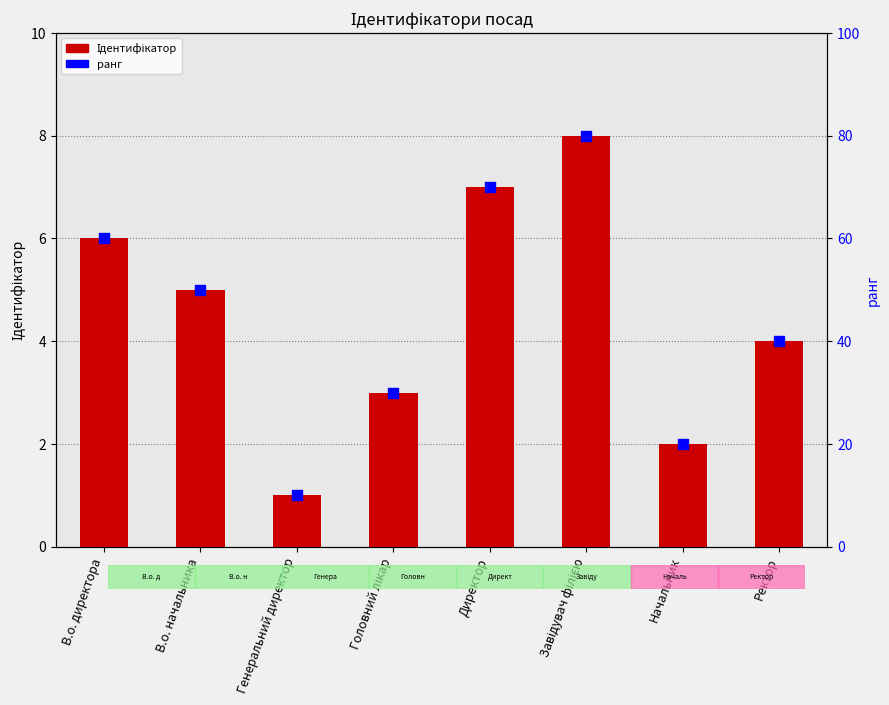

What are all the series names shown in the legend?

Ідентифікатор, ранг